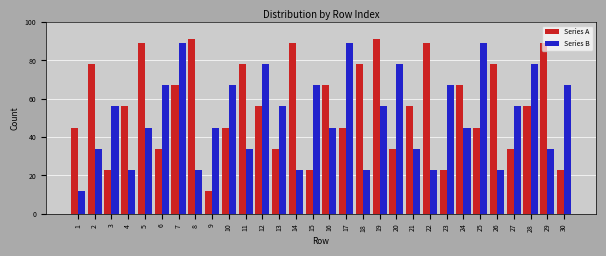

What is the maximum value shown in the chart?

91